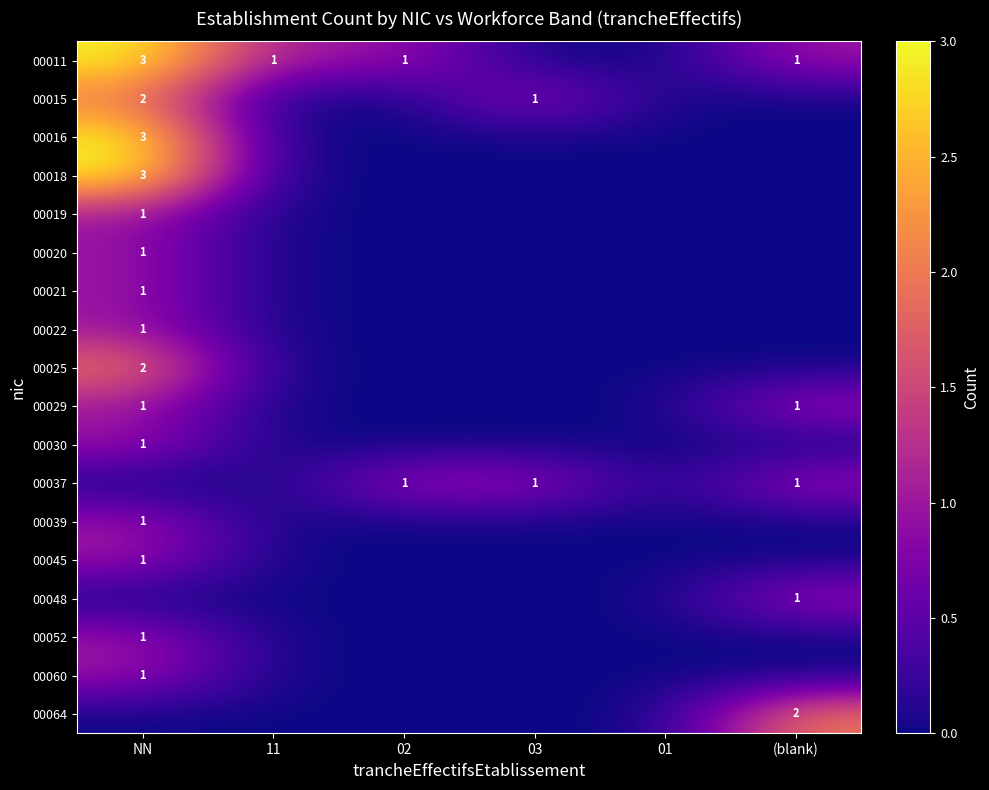

Where is 00064 nearest to the value 1?

NN